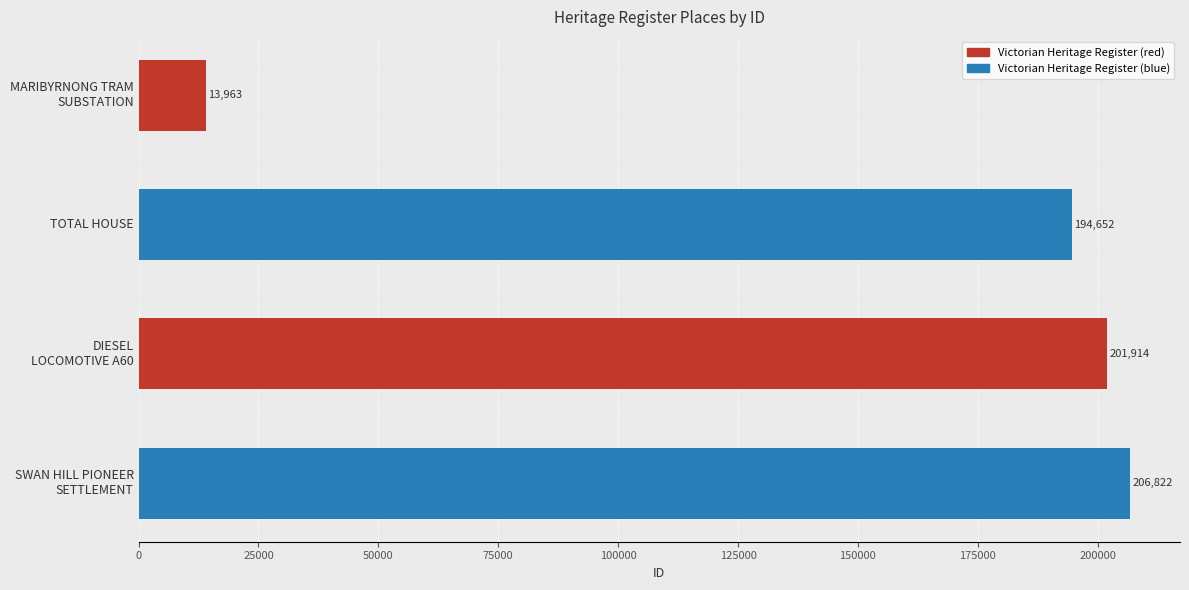

Reading bottom to top, extract all data points from this chart.

206822	201914	194652	13963